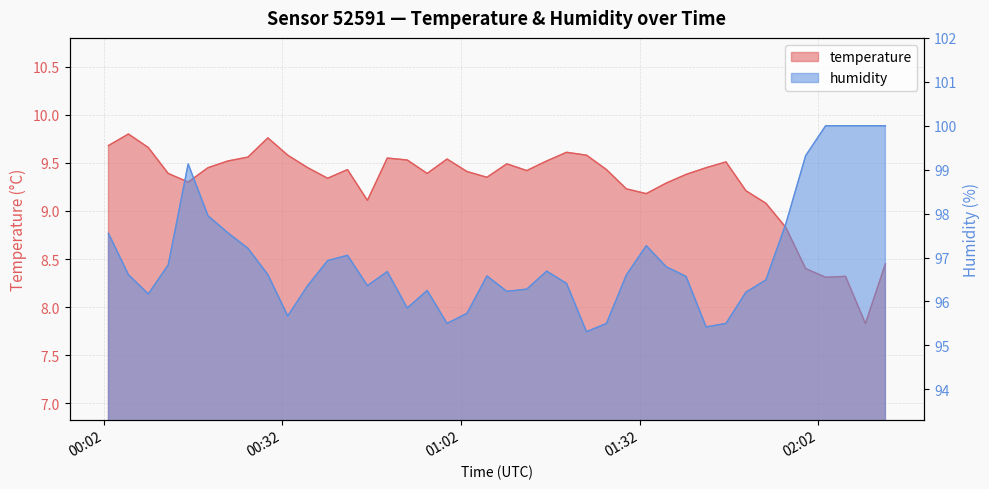

List the series in order of their overall mean, highest first.

humidity, temperature